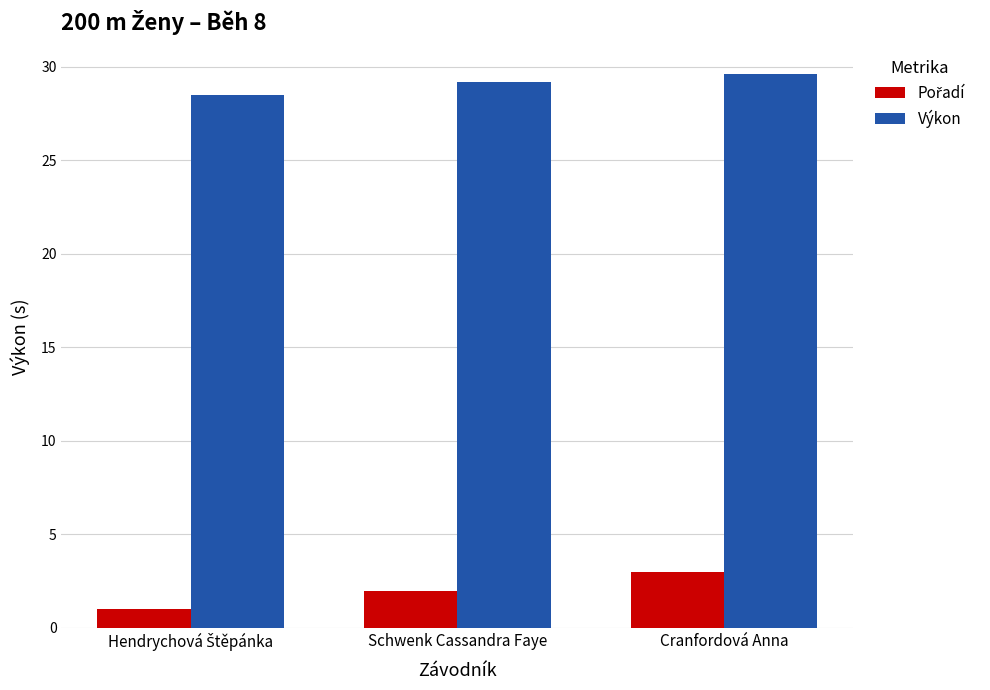

What is the total value across all series at Cranfordová Anna?

32.6